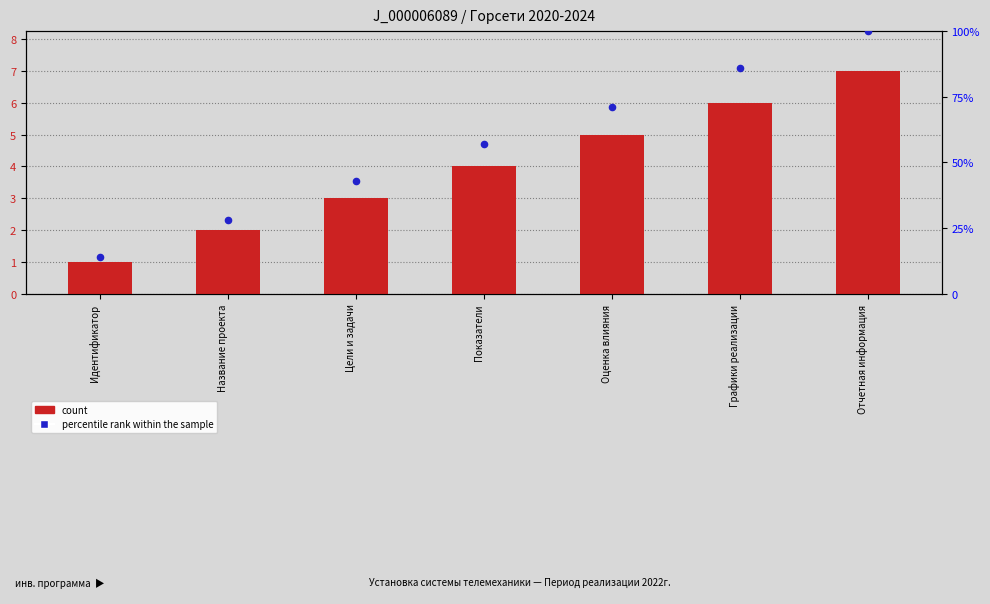

What are all the series names shown in the legend?

count, percentile rank within the sample